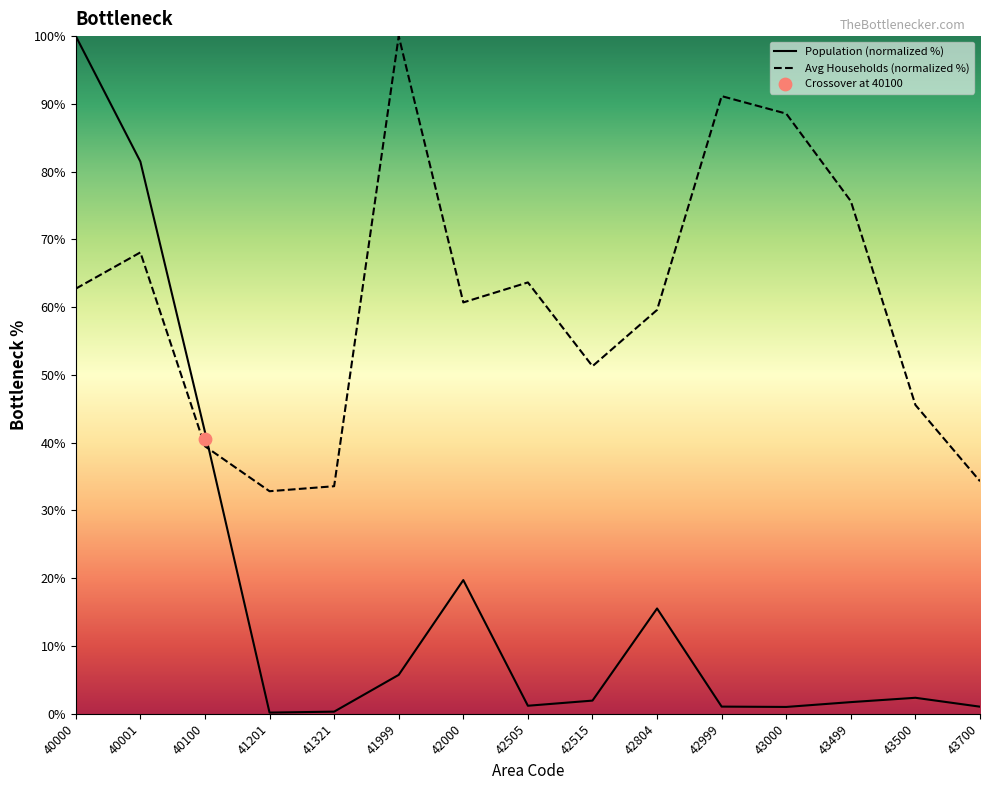

What are all the series names shown in the legend?

Population, Avg Households